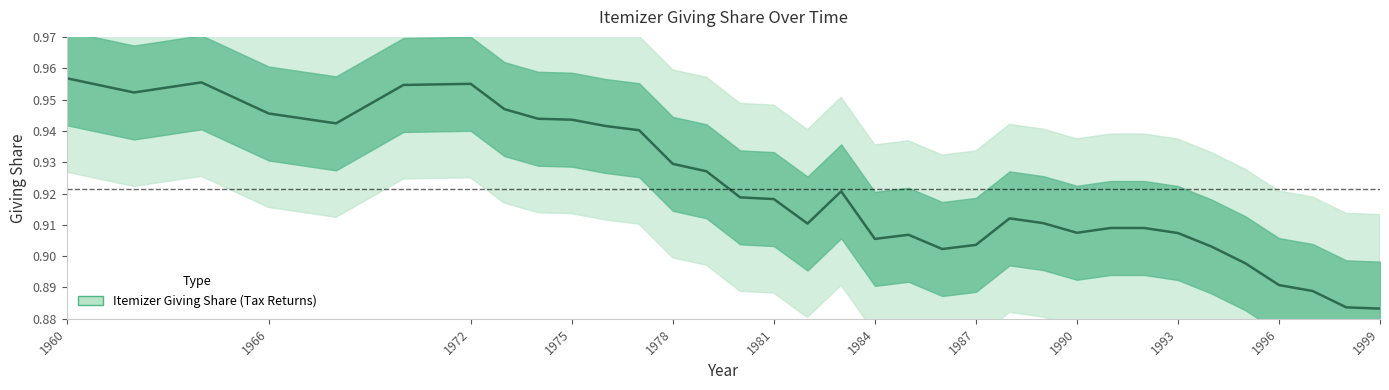

List the labels in order of value, largest first.

1960, 1964, 1972, 1970, 1962, 1973, 1966, 1974, 1975, 1968, 1976, 1977, 1978, 1979, 1983, 1980, 1981, 1988, 1989, 1982, 1991, 1992, 1990, 1993, 1985, 1984, 1987, 1994, 1986, 1995, 1996, 1997, 1998, 1999